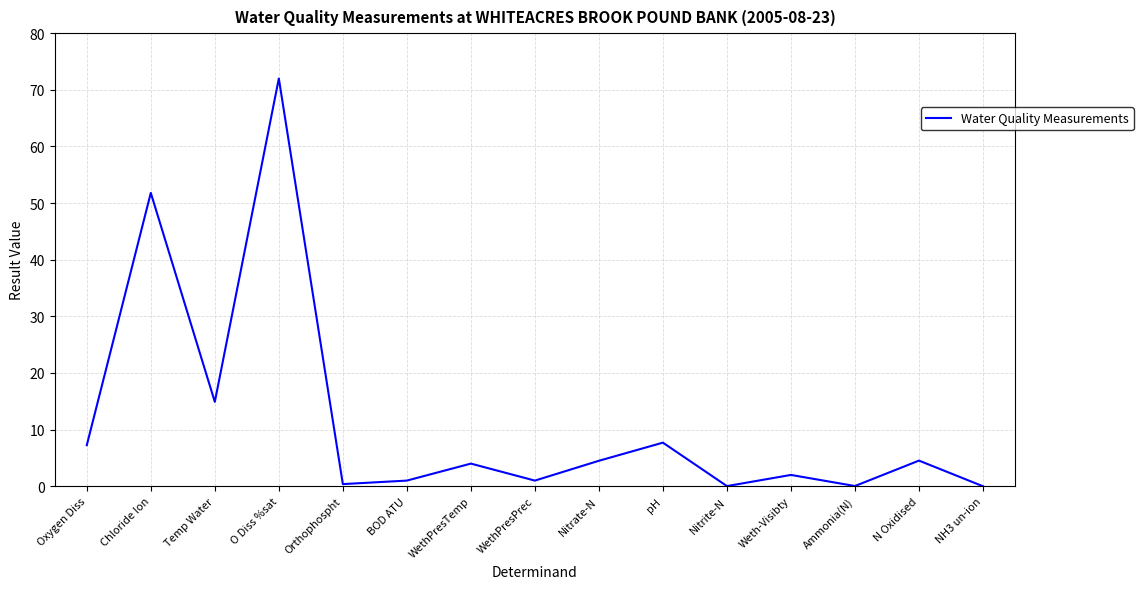

Where is the first local maximum?

Chloride Ion